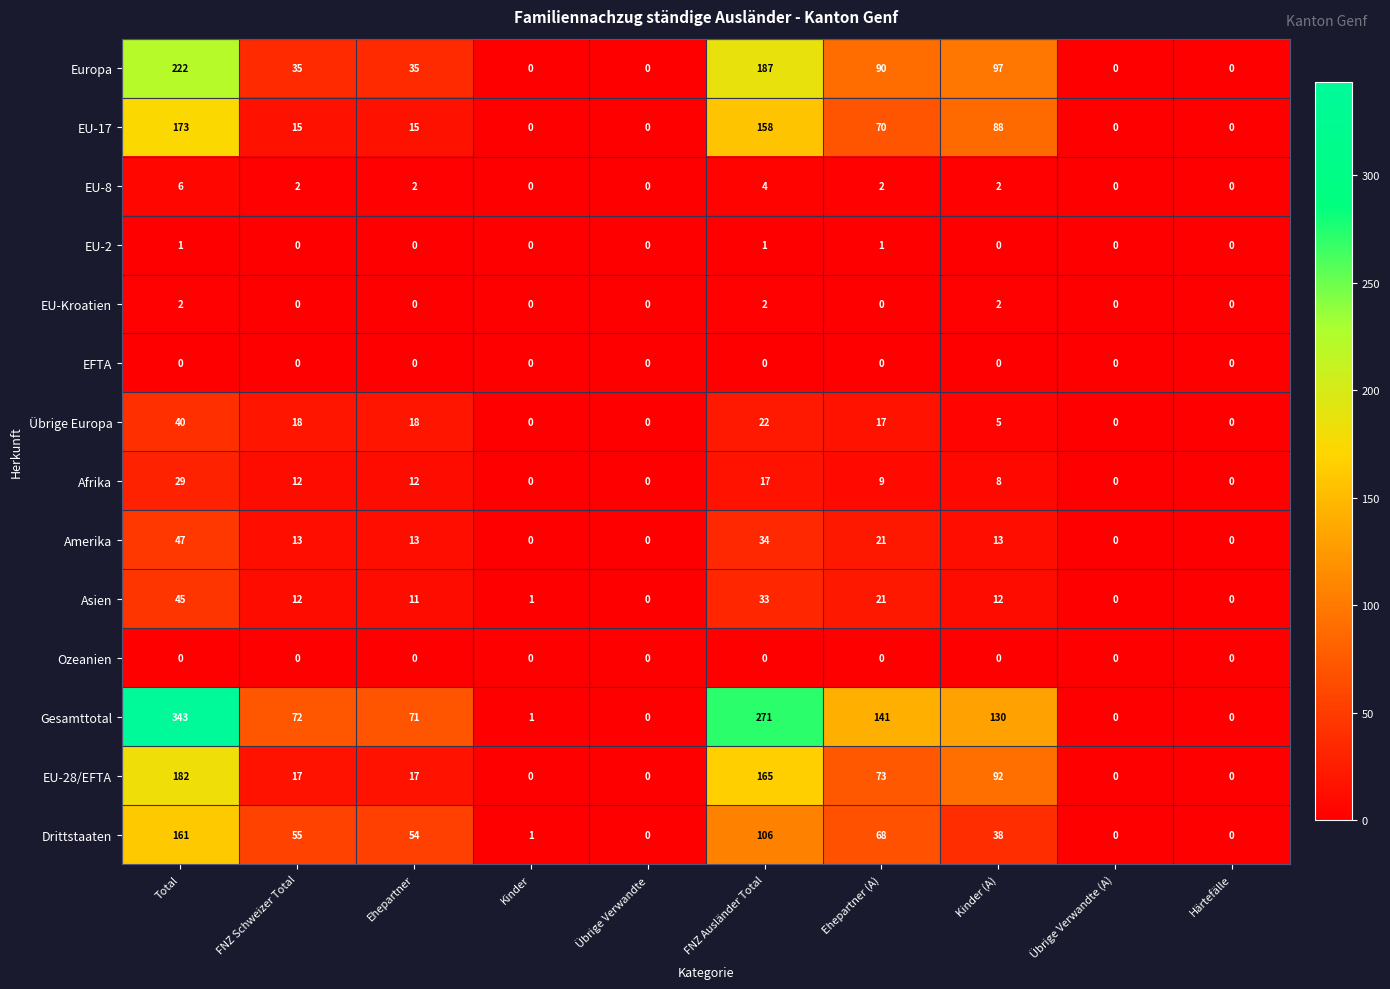

The Afrika series shows 19 at Kinder. True or false?

False